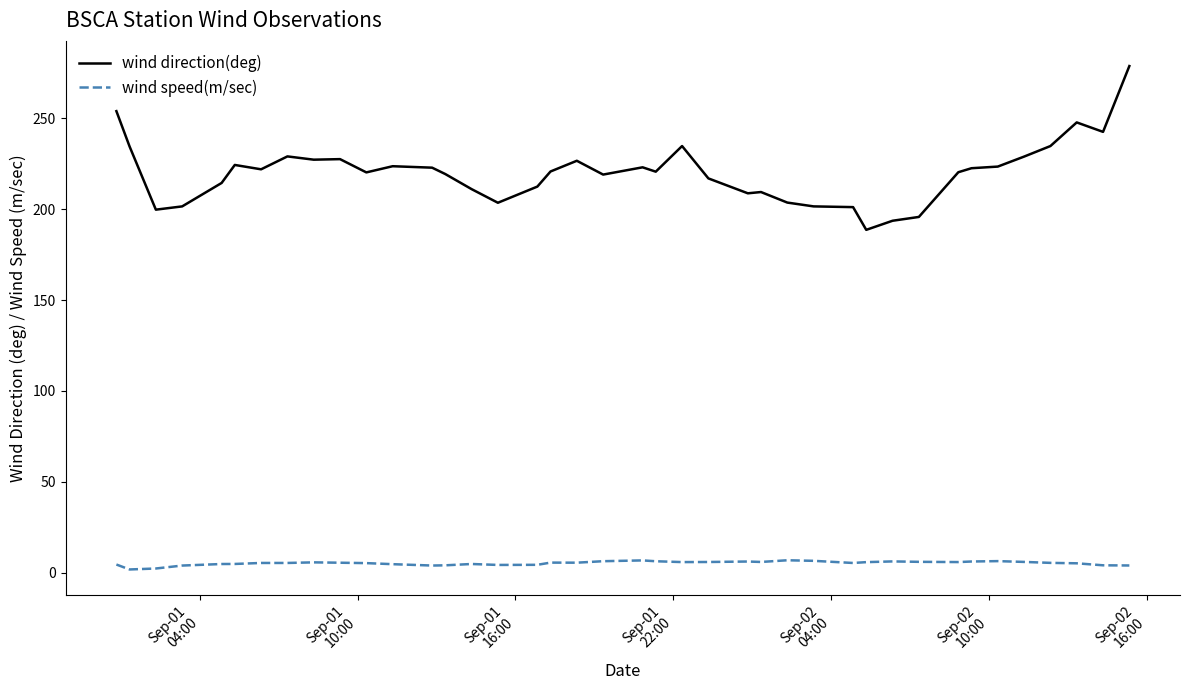

True or false: wind direction(deg) and wind speed(m/sec) intersect in this chart.

False